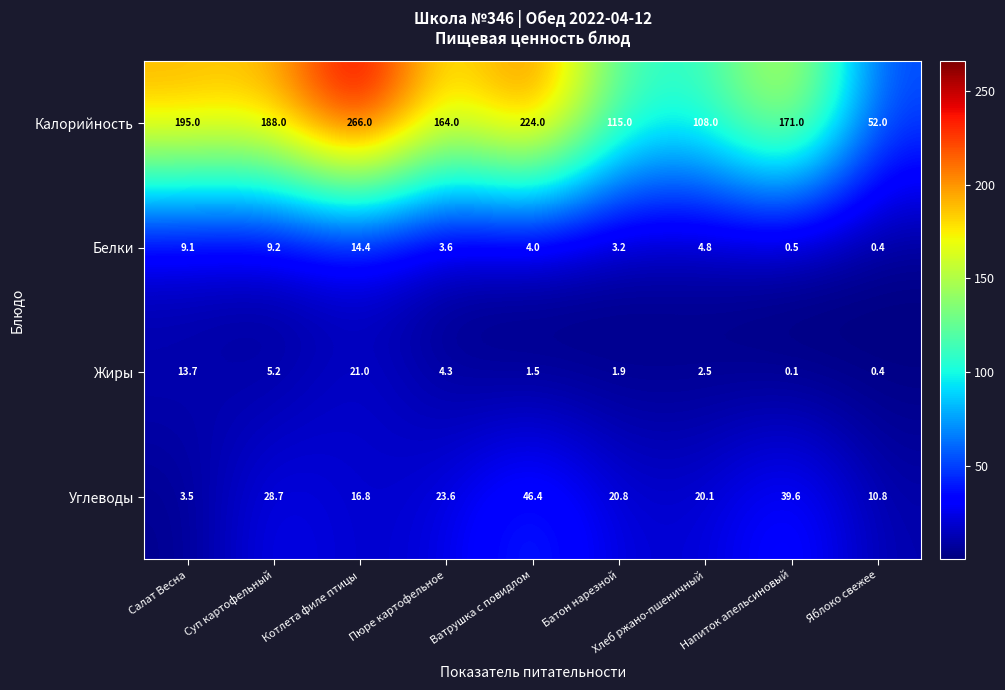

Between Батон нарезной and Напиток апельсиновый, which series saw the biggest shift?

Калорийность